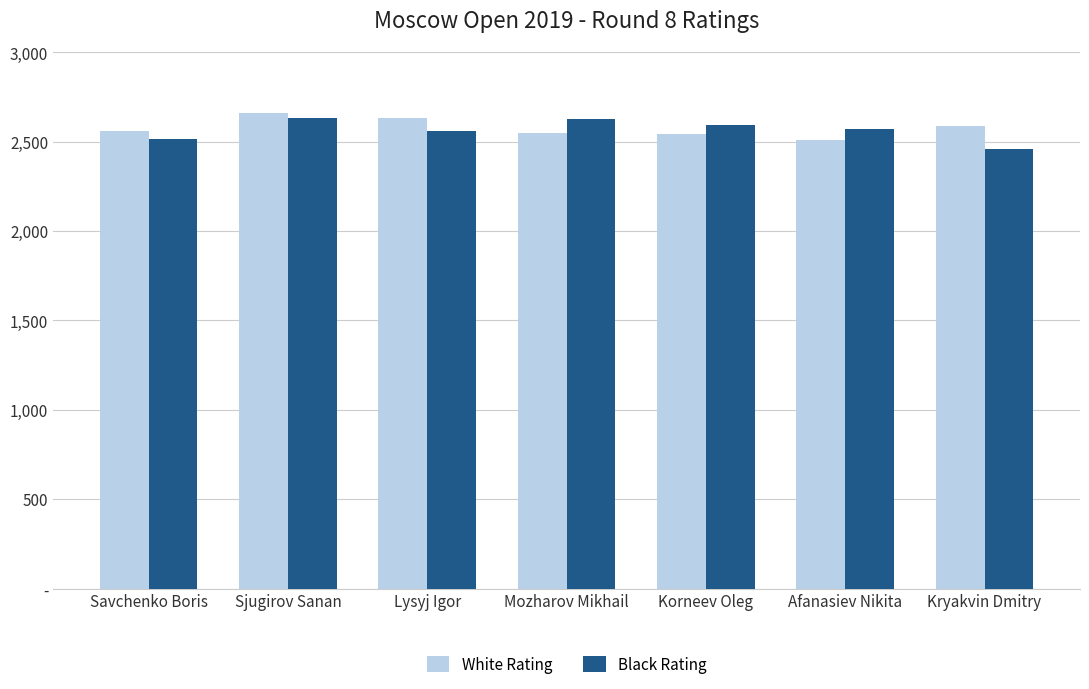

What position from the left is Korneev Oleg?

5